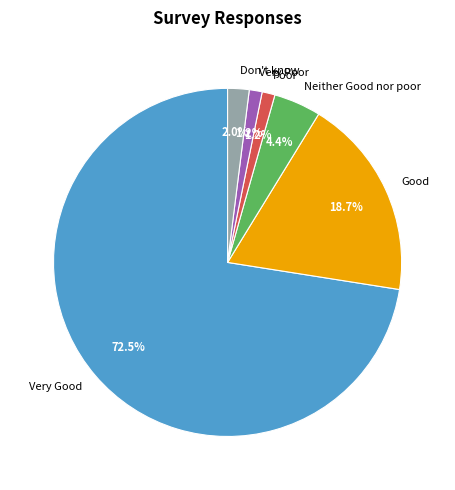

Which slice represents more than half of the pie?

Very Good